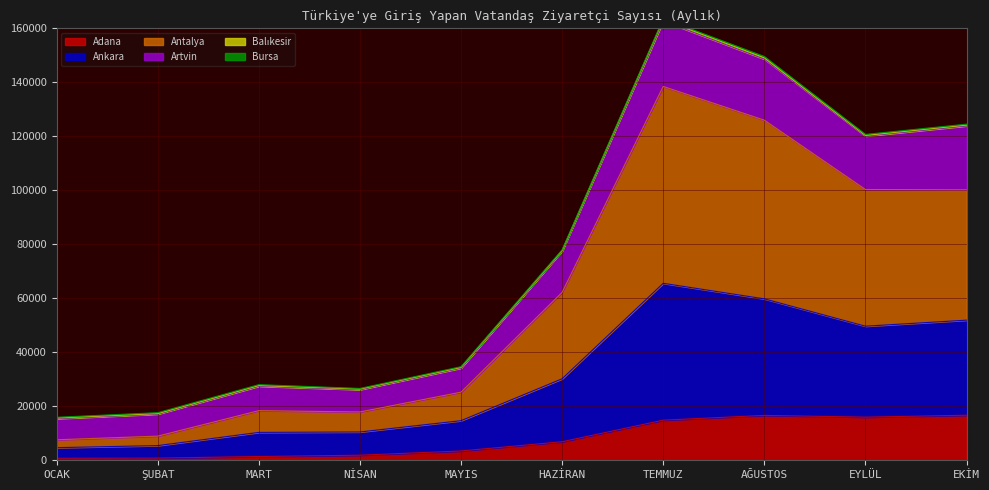

Is it true that Adana equals 6865 at HAZİRAN?

True